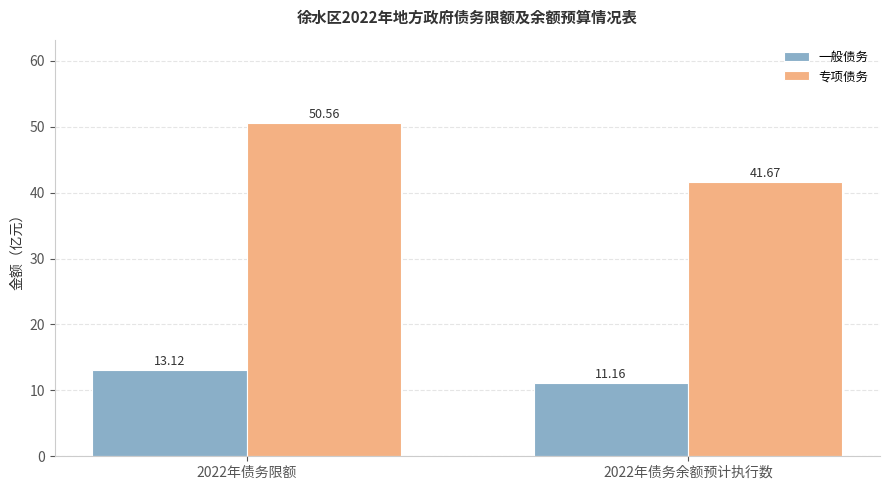

Which series has the largest total across all categories?

专项债务